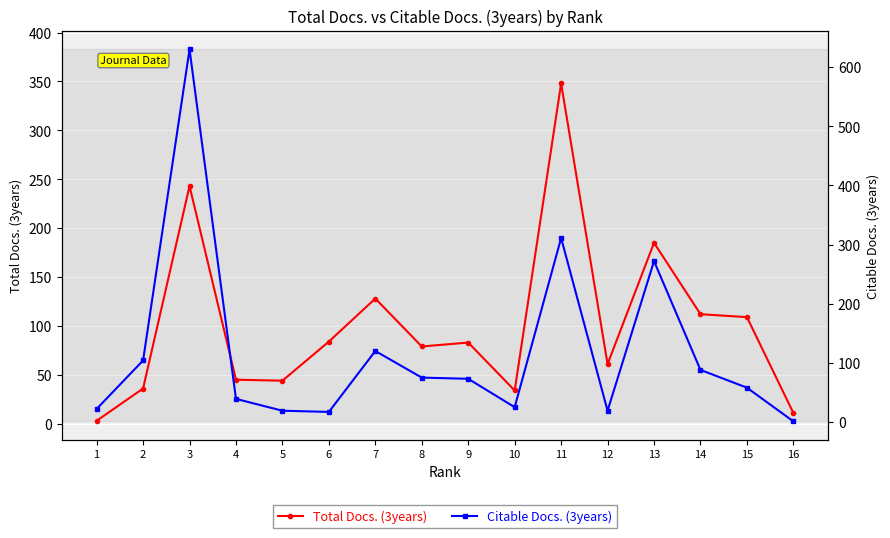

True or false: Total Docs. (3years) has a value of 79 at 8.

True